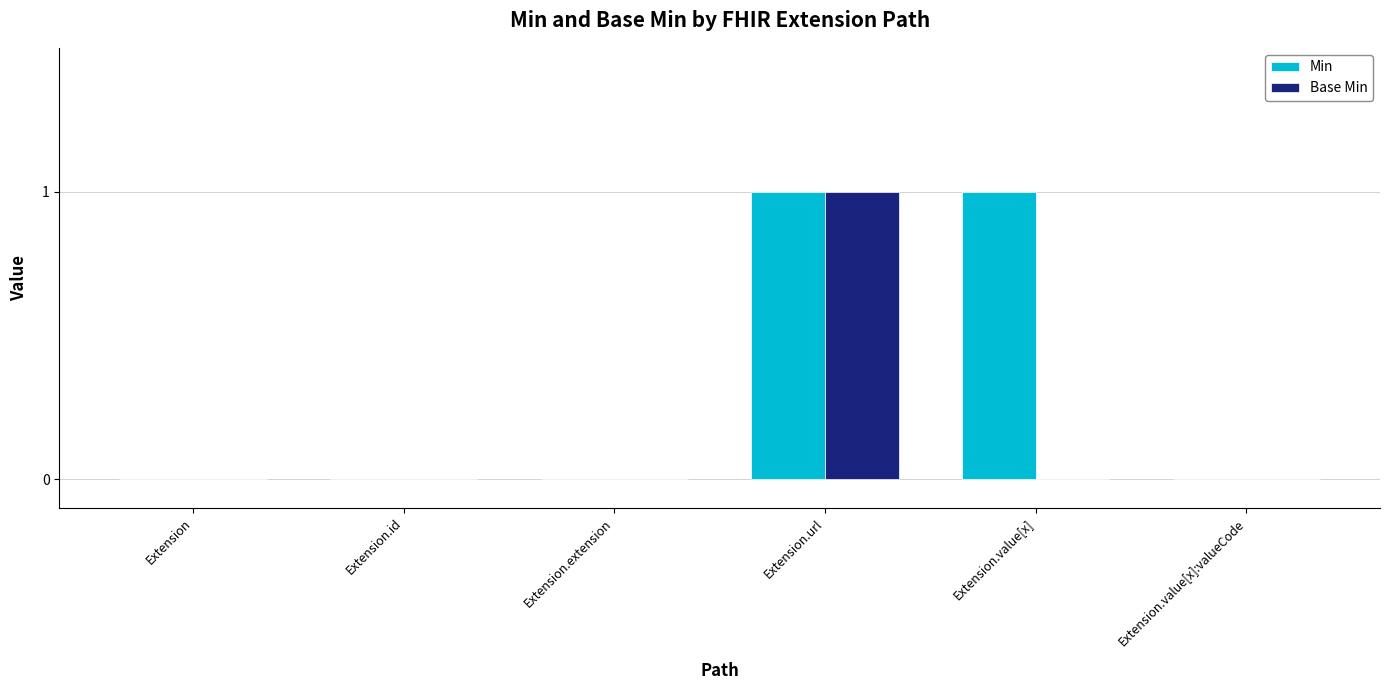

Count the Base Min values in the range 0 to 1.

6